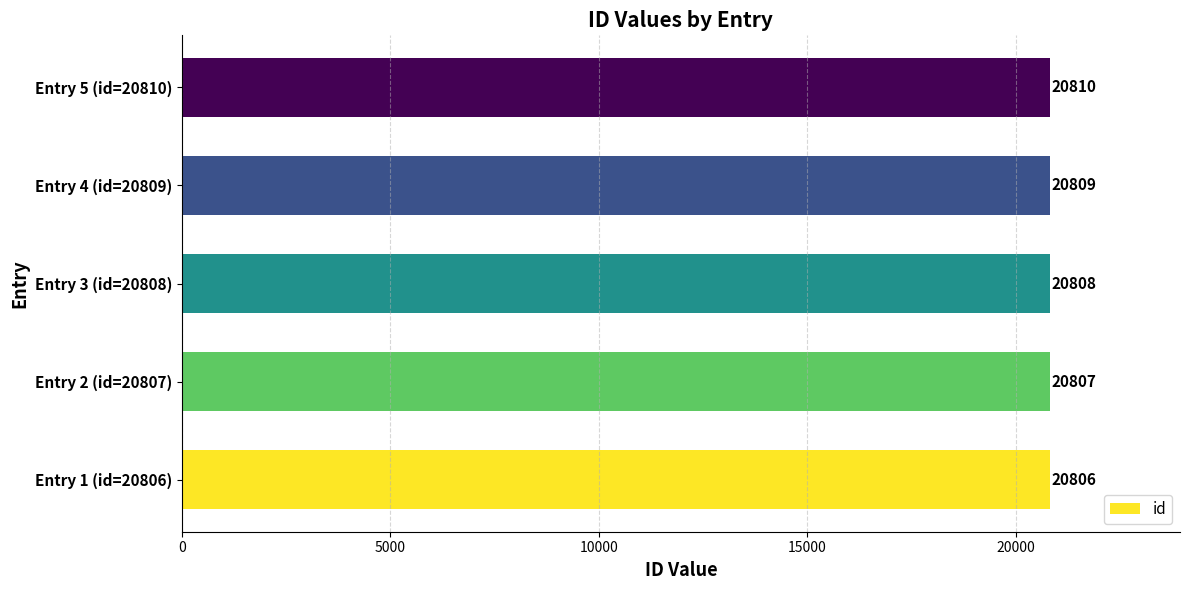

Are the bars grouped side by side (vs. stacked)?

No